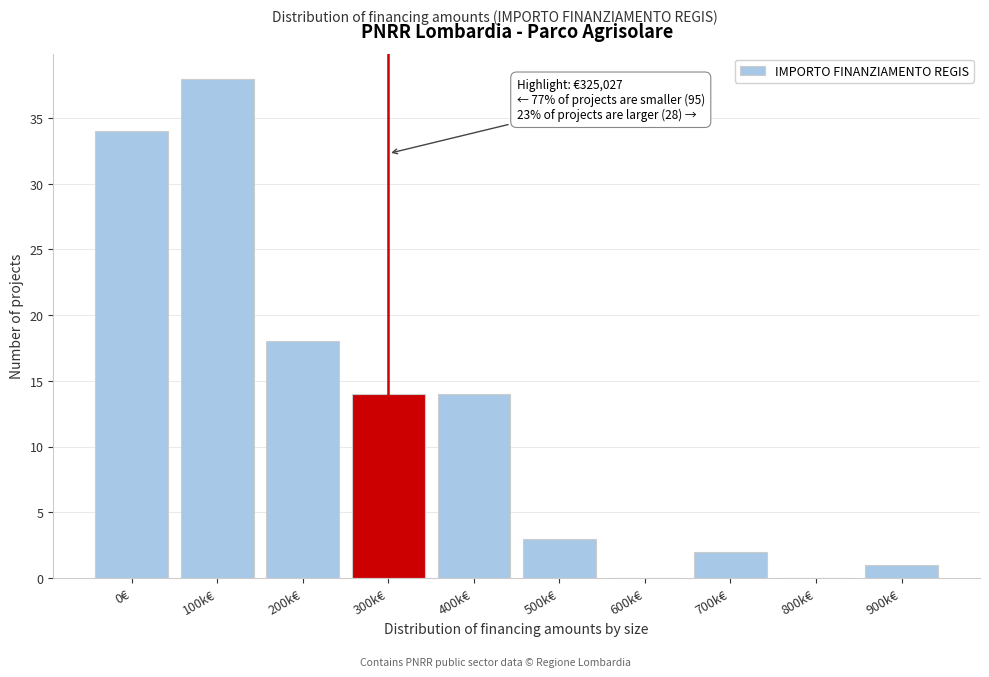

Reading right to left, transcribe all the data shown in this chart.

900k€=1	800k€=0	700k€=2	600k€=0	500k€=3	400k€=14	300k€=14	200k€=18	100k€=38	0€=34